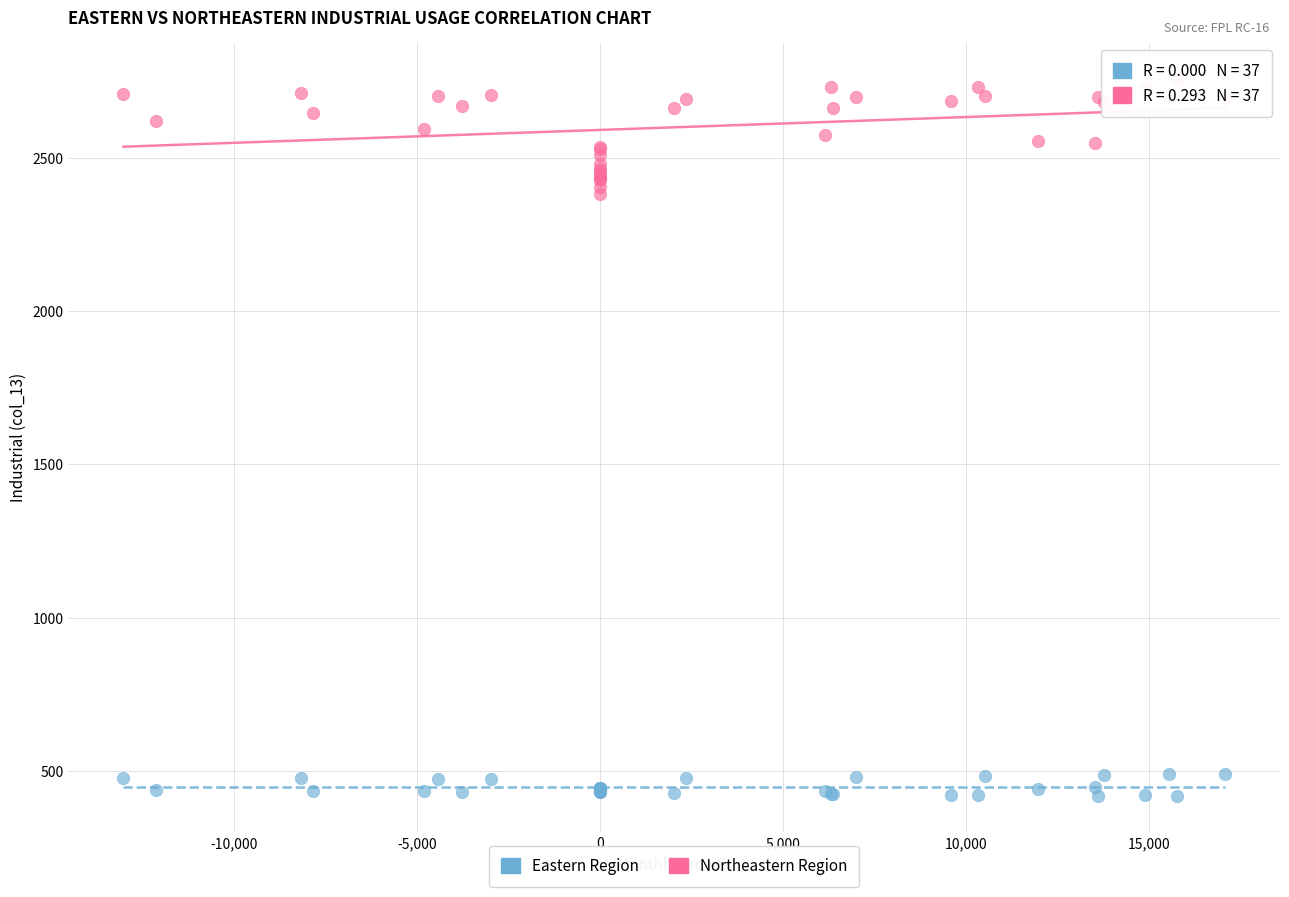

What are all the series names shown in the legend?

Eastern Region, Northeastern Region